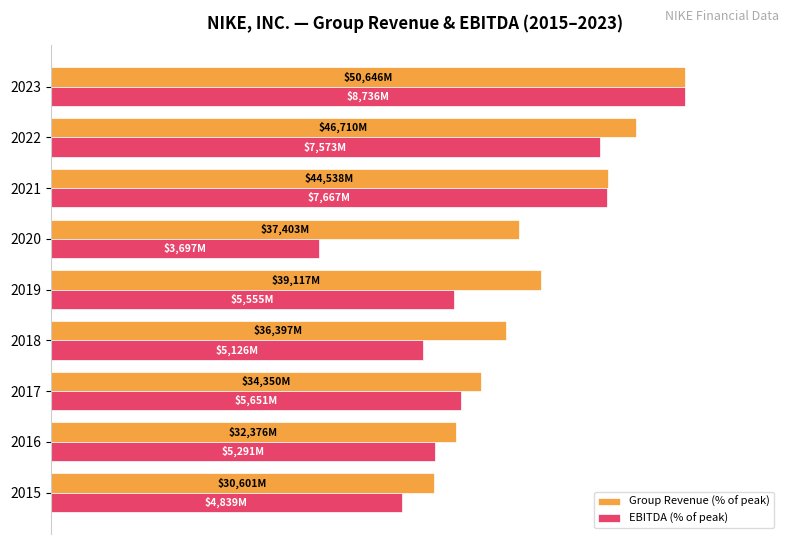

Rank the categories by Group Revenue (% of peak) value from highest to lowest.

2023, 2022, 2021, 2019, 2020, 2018, 2017, 2016, 2015